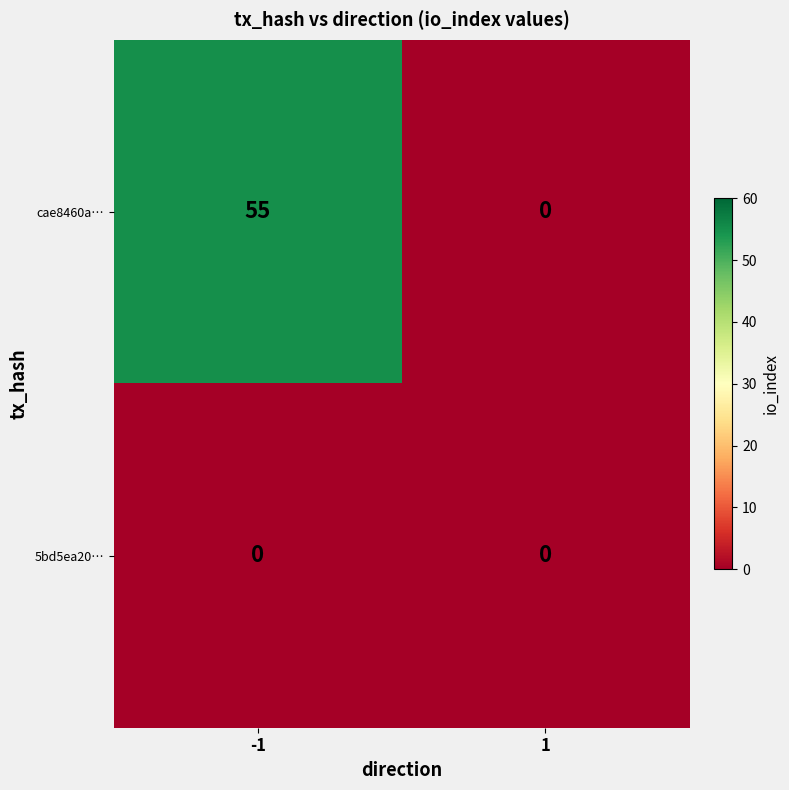

Which series has the largest total across all categories?

cae8460a…